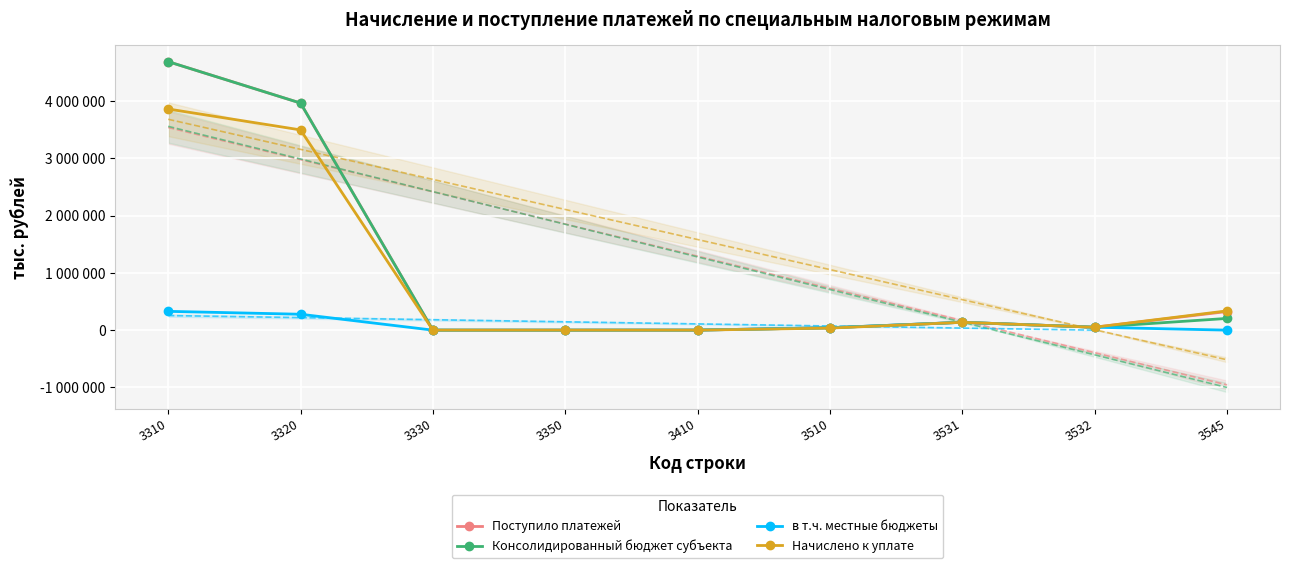

What is the difference between the maximum and second lowest values in the Консолидированный бюджет субъекта series?

4685999